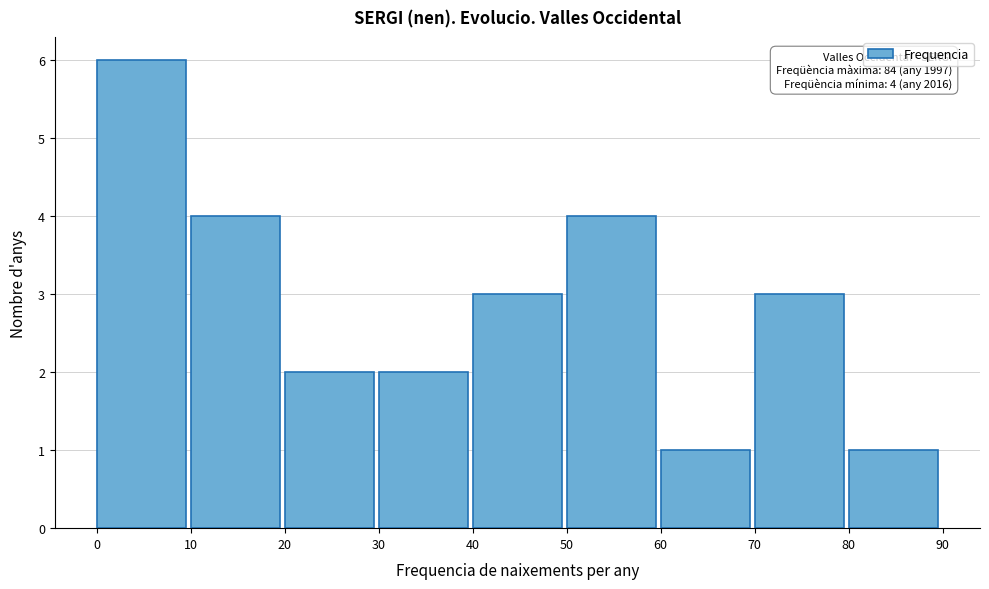

Which range on the x-axis has the tallest bar?

0 to 10